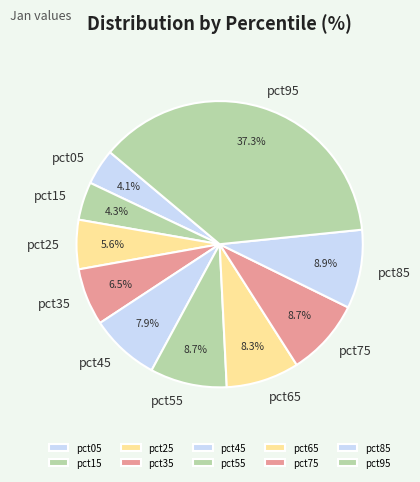

Is there any slice that represents more than half of the pie?

No